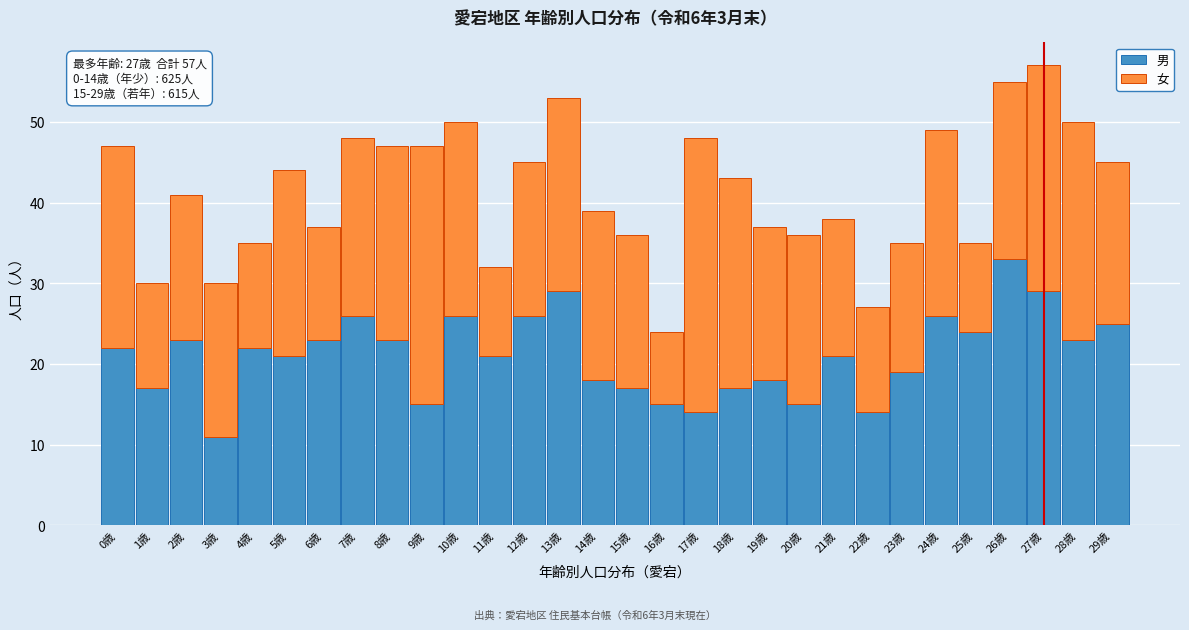

What is the average value of the 男 series?

21